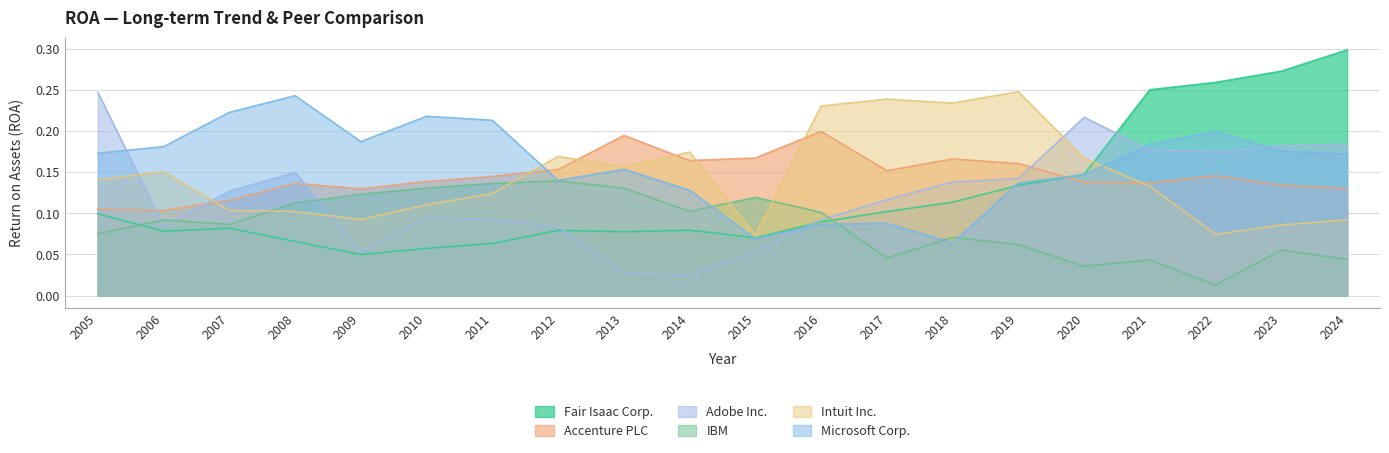

Which series changed the most between 2007 and 2021?

Fair Isaac Corp.